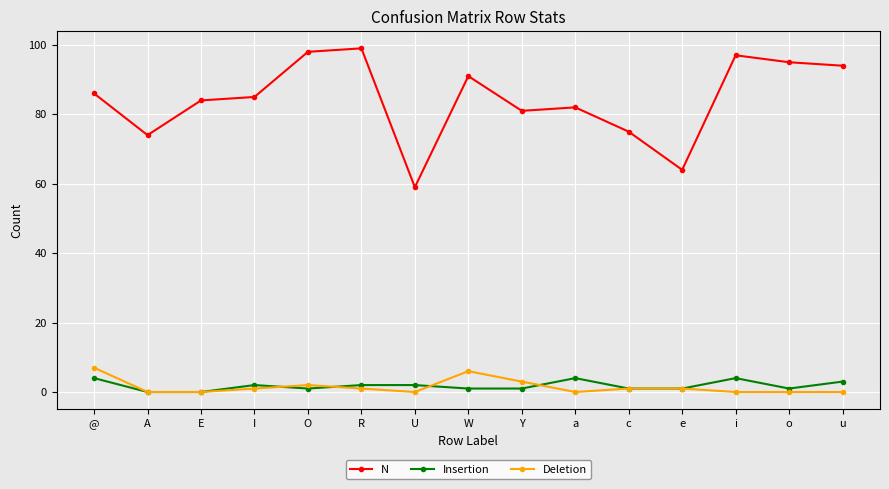

At which label does N reach its minimum?

U